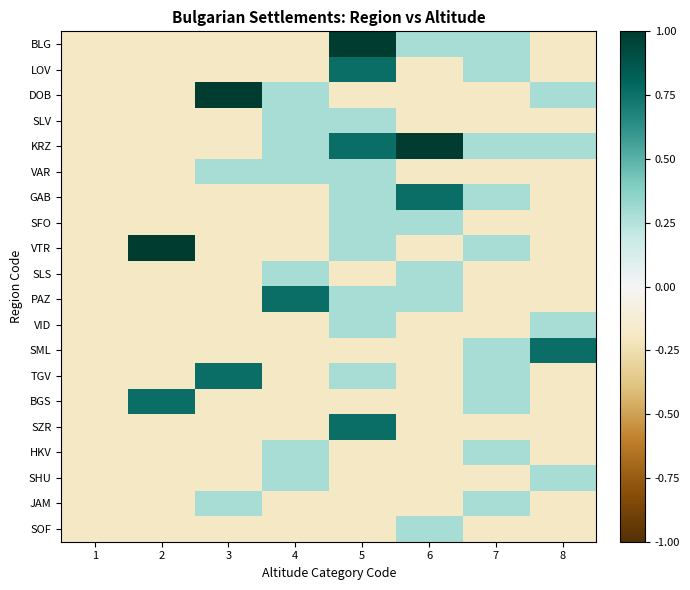

Rank the series at 5 from lowest to highest value.

DOB, SLS, SML, BGS, HKV, SHU, JAM, SOF, SLV, VAR, GAB, SFO, VTR, PAZ, VID, TGV, LOV, KRZ, SZR, BLG